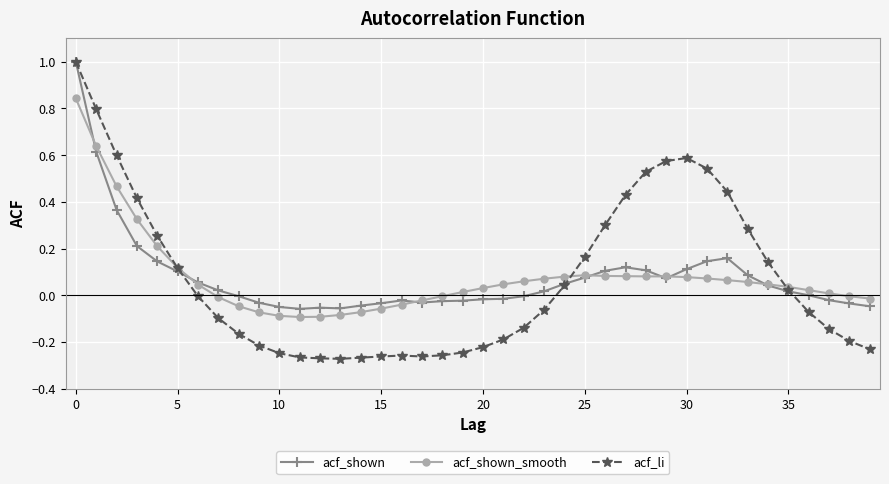

Which series has the largest range (max minus min)?

acf_li